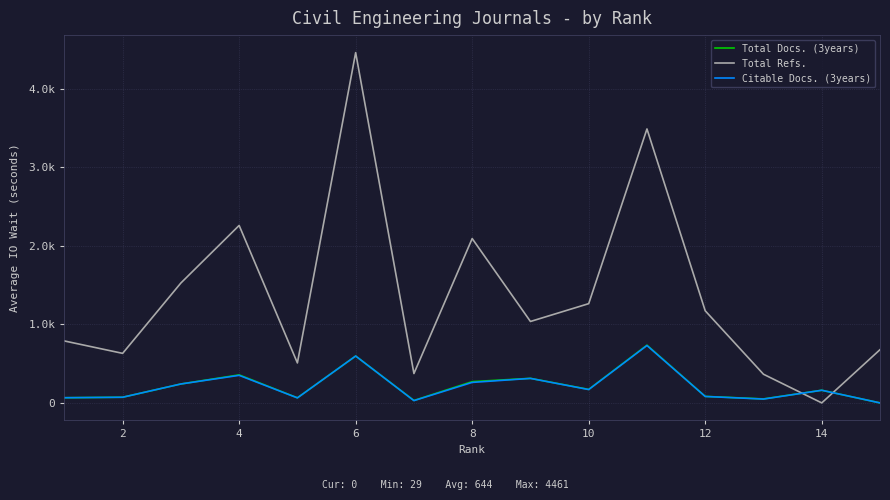

What are all the series names shown in the legend?

Total Docs. (3years), Total Refs., Citable Docs. (3years)